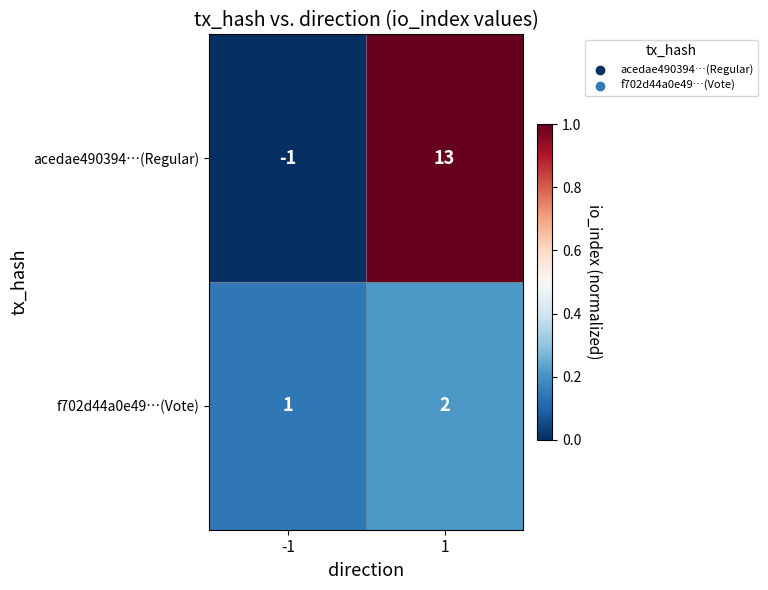

How many series are shown in this chart?

2